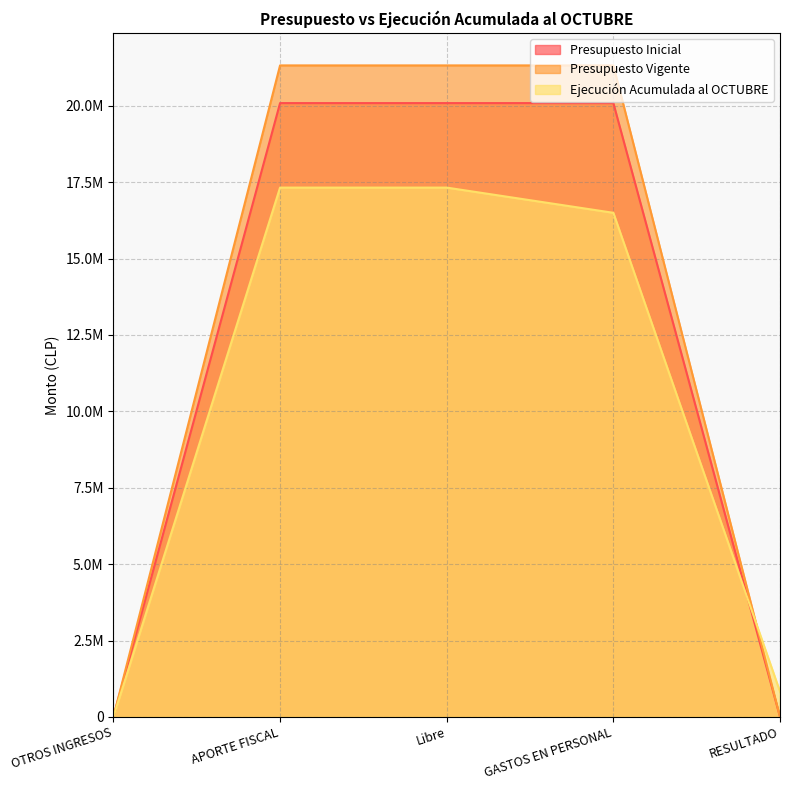

Does the chart display data point markers on the line(s)?

No